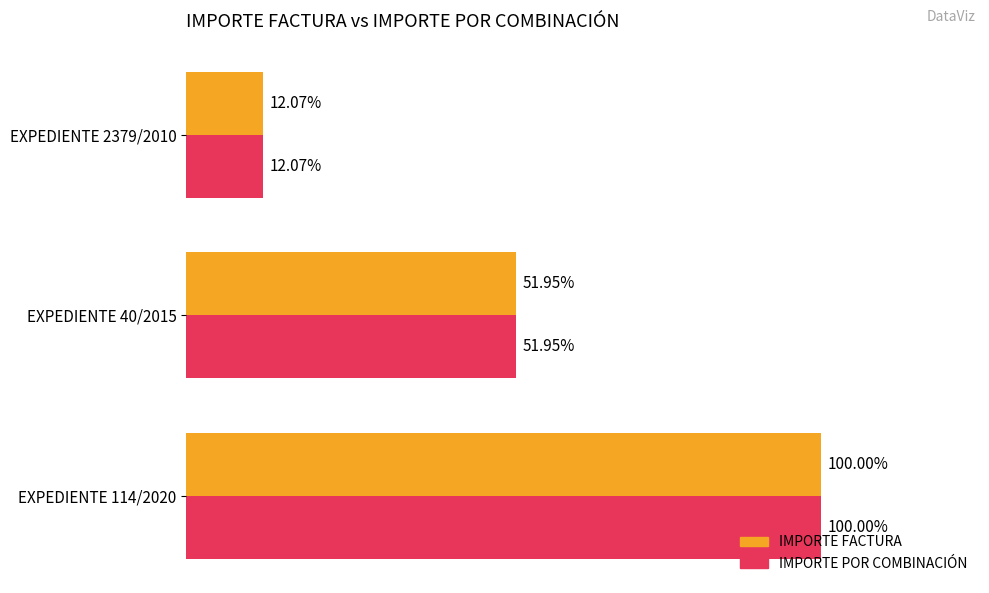

Reading left to right, transcribe all the data shown in this chart.

IMPORTE FACTURA: 2293363.8	1191497.0	276833.5
IMPORTE POR COMBINACIÓN: 2293363.8	1191497.0	276833.5